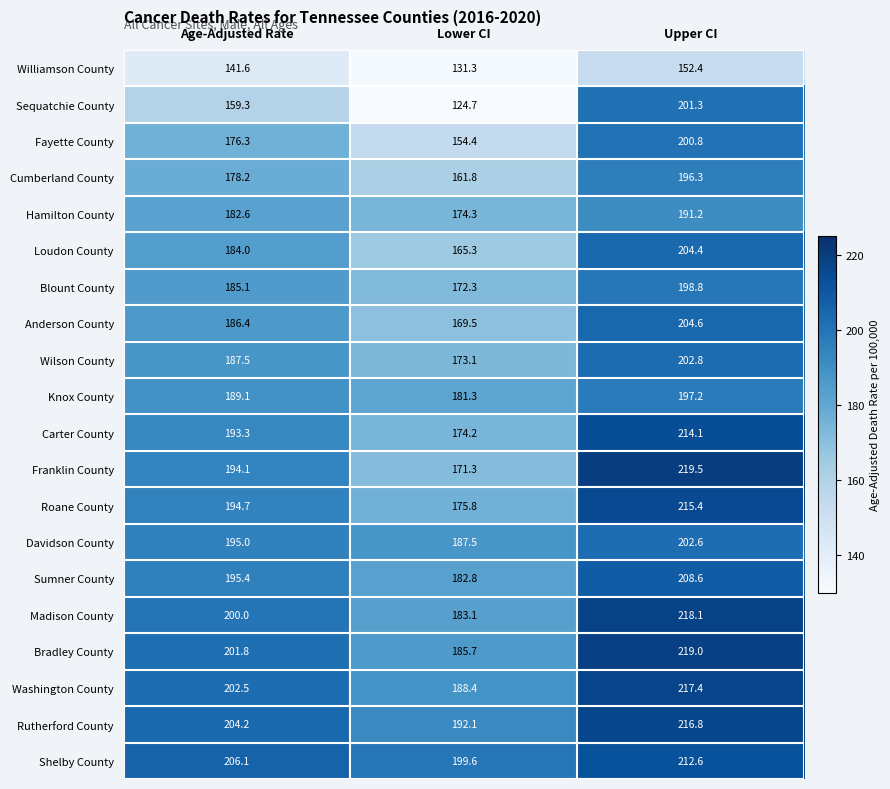

What is the spread (max minus min) of values at Age-Adjusted Rate?

64.5